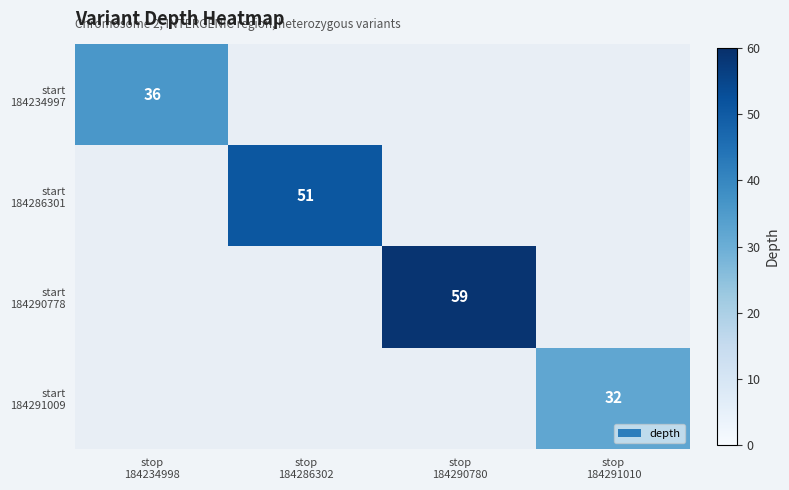

At which label does start 184286301 reach its peak?

stop 184234998